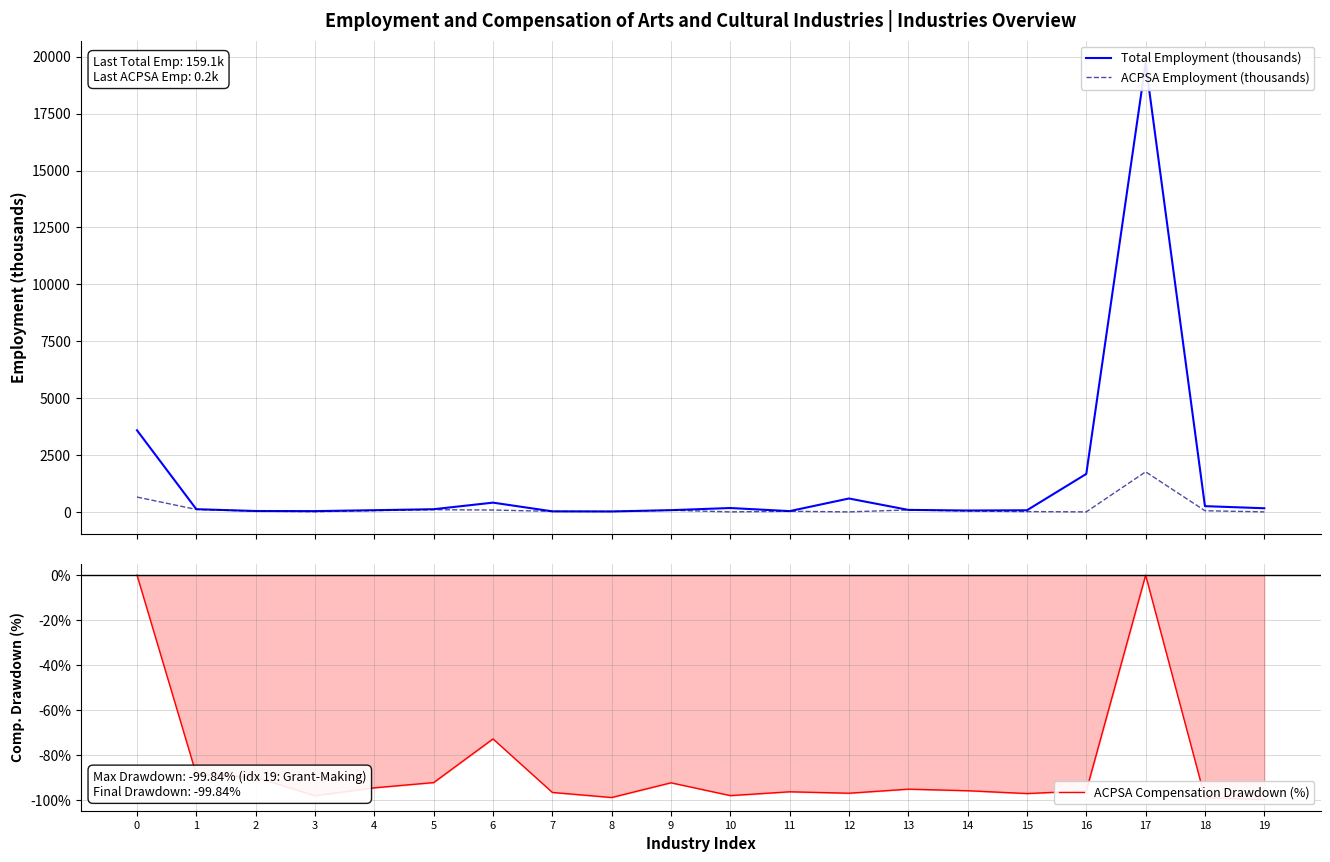

Rank the series by their average value, from highest to lowest.

Total Employment (thousands), ACPSA Employment (thousands), ACPSA Compensation Drawdown (%)